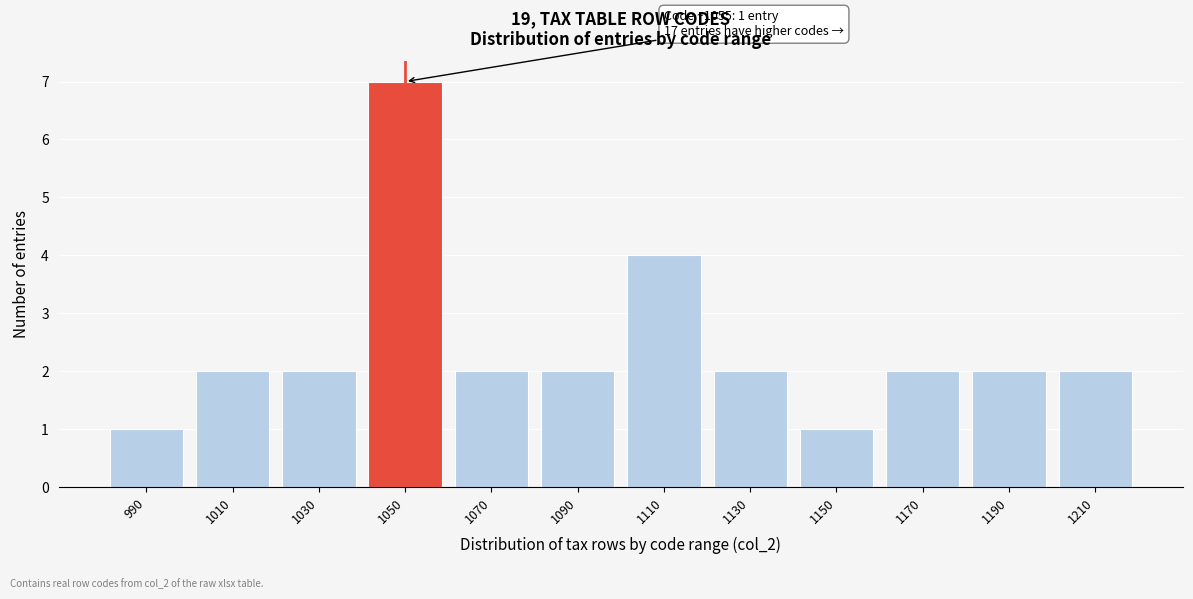

Reading left to right, list all the values displayed in this chart.

990=1	1010=2	1030=2	1050=7	1070=2	1090=2	1110=4	1130=2	1150=1	1170=2	1190=2	1210=2